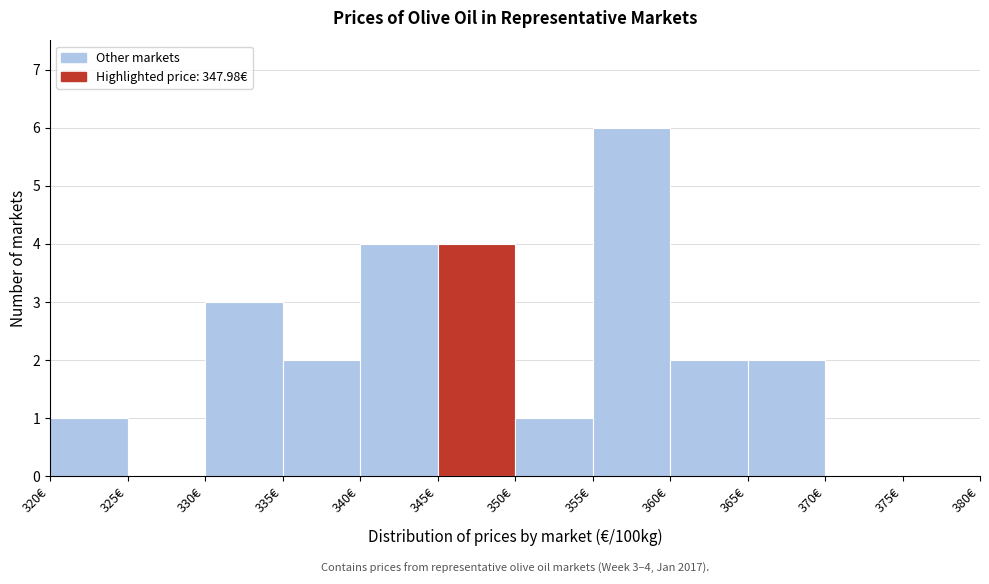

Which range on the x-axis has the tallest bar?

355 to 360